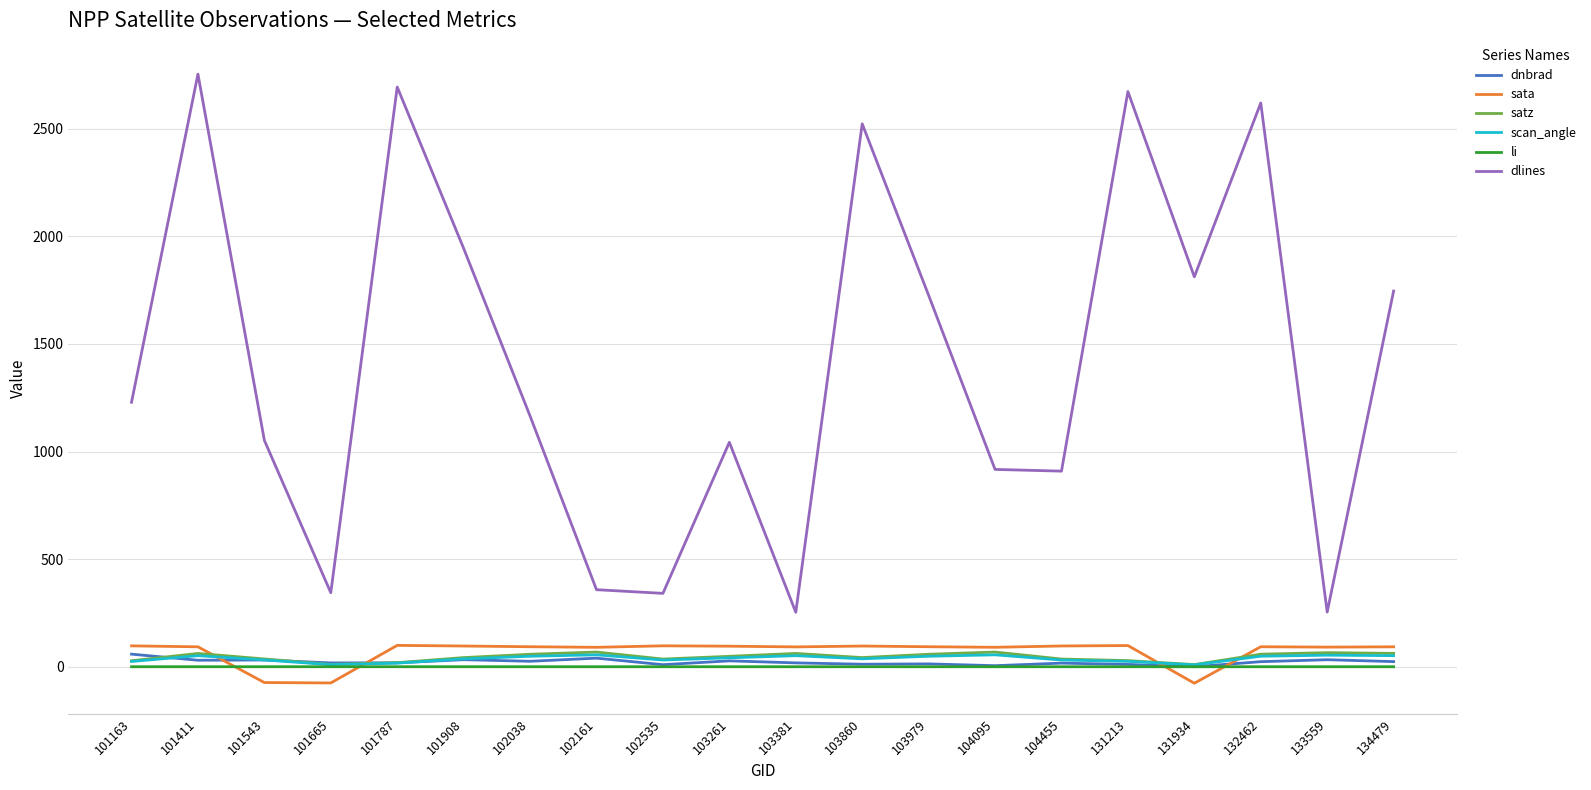

The dlines series shows 1726.0 at 103979. True or false?

True